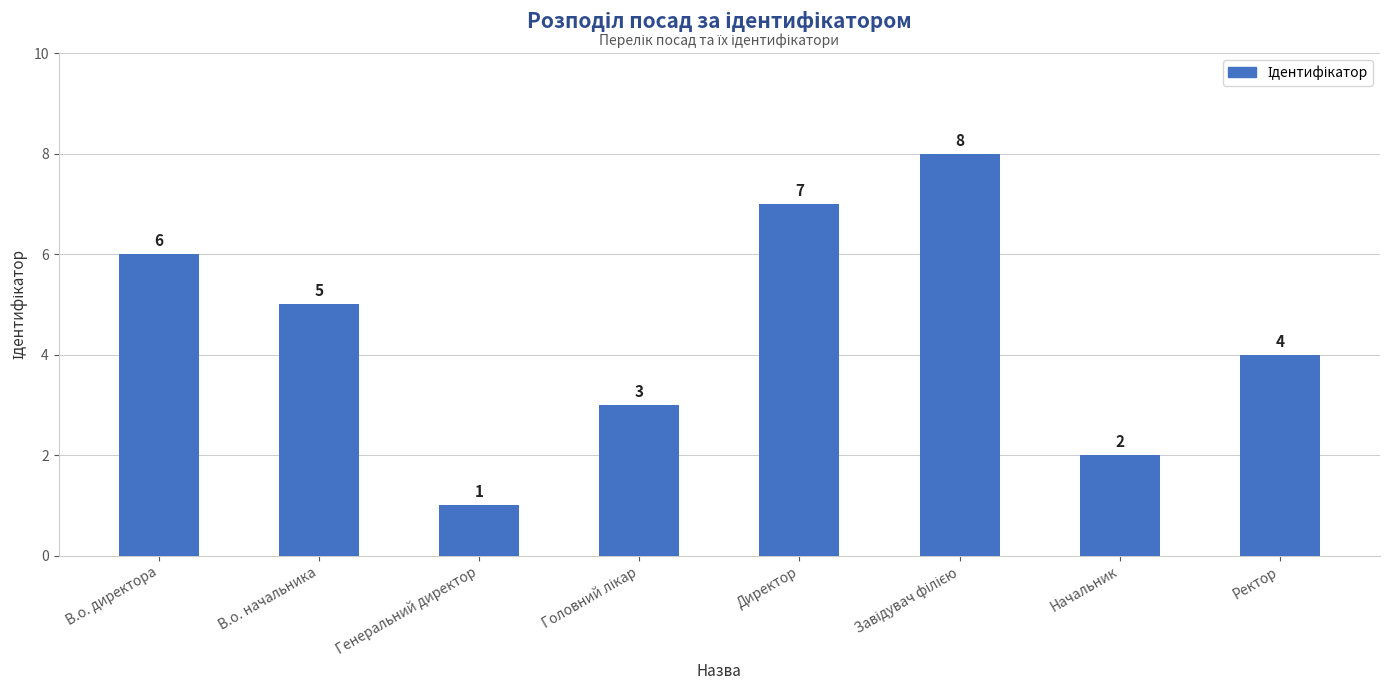

Reading left to right, extract all data points from this chart.

6	5	1	3	7	8	2	4